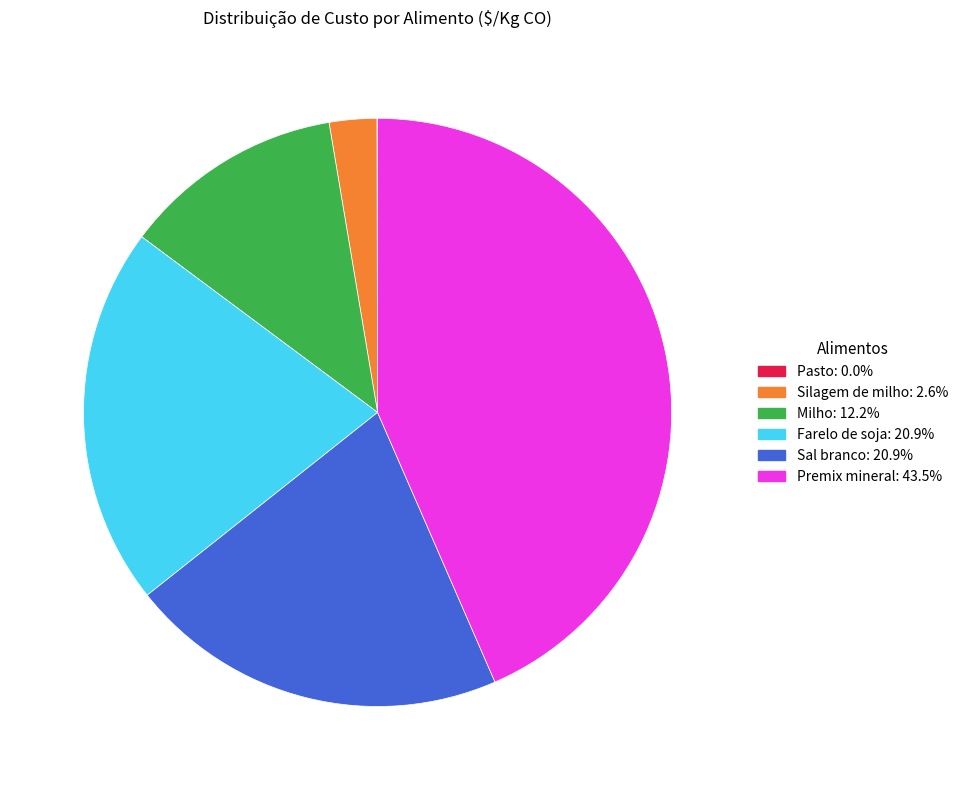

Is there any slice that represents more than half of the pie?

No